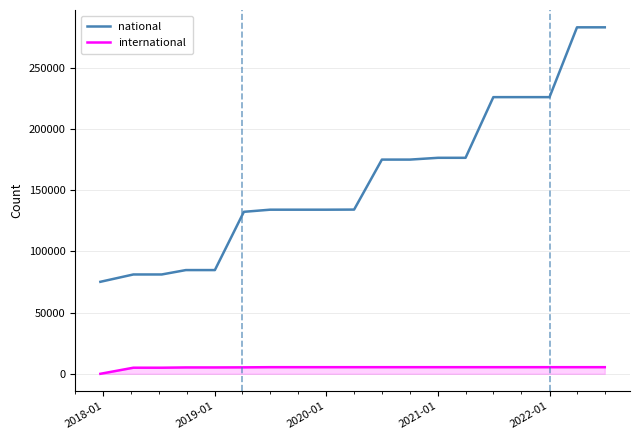

Which series has the largest range (max minus min)?

national